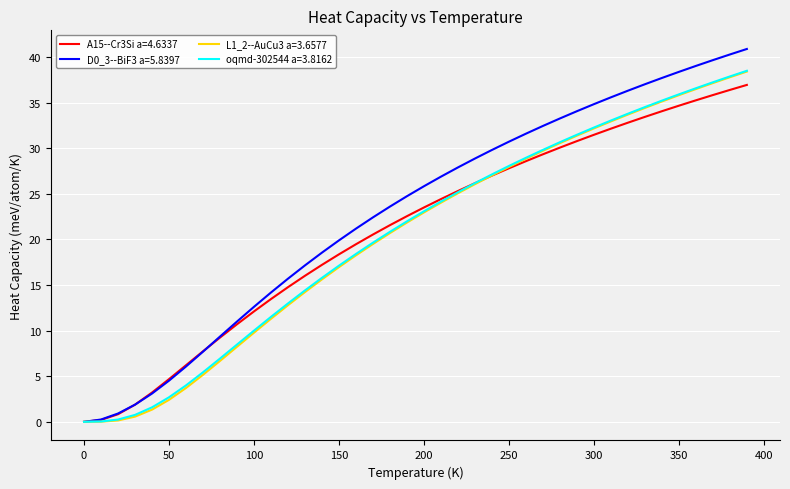

The L1_2--AuCu3 a=3.6577 series shows 10.9 at 200. True or false?

False